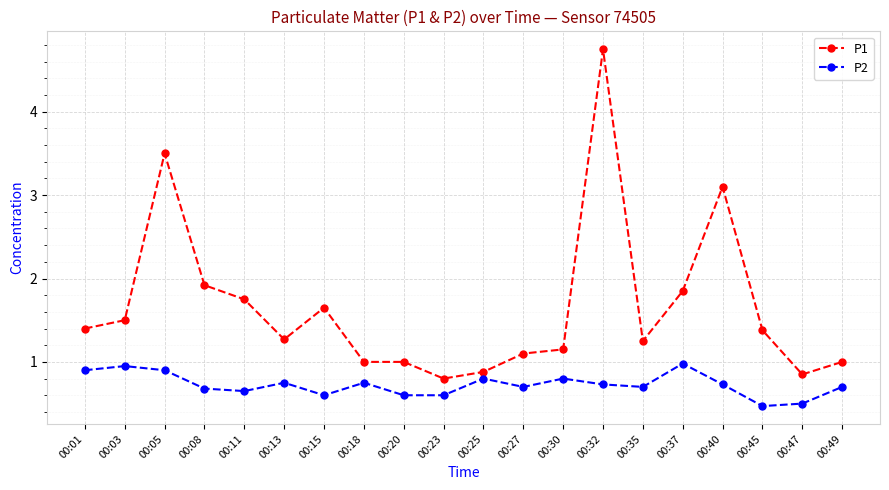

What is the maximum value for P2?

1.0